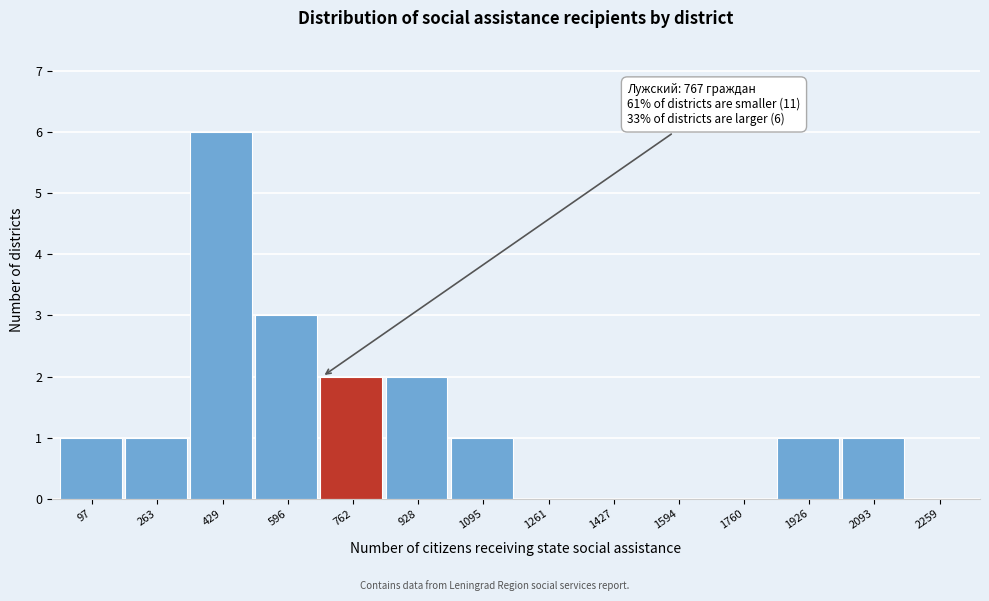

Reading left to right, extract all data points from this chart.

97=1	263=1	429=6	596=3	762=2	928=2	1095=1	1261=0	1427=0	1594=0	1760=0	1926=1	2093=1	2259=0